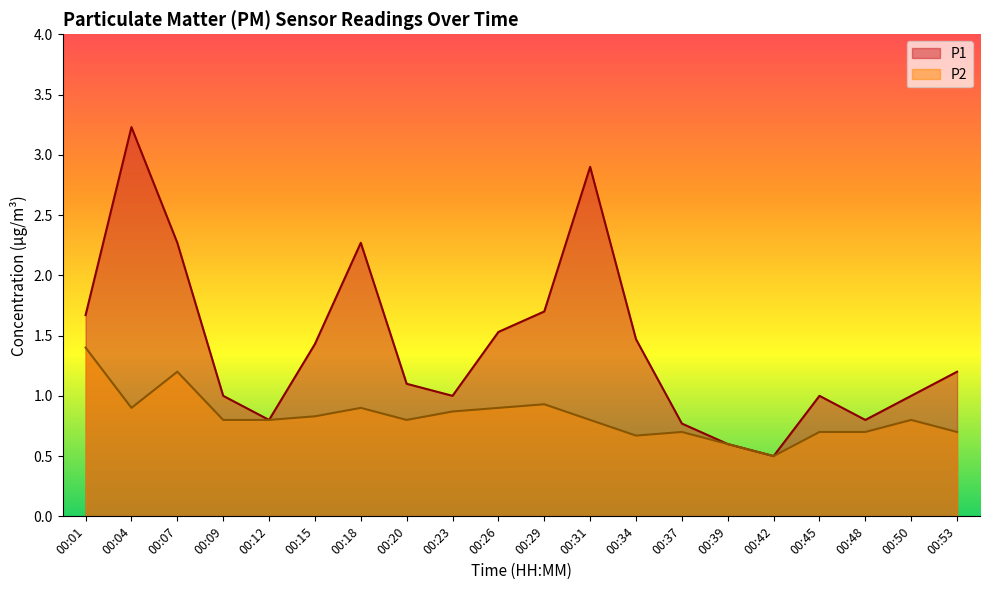

True or false: P2 has a value of 0.8 at 00:39.

False